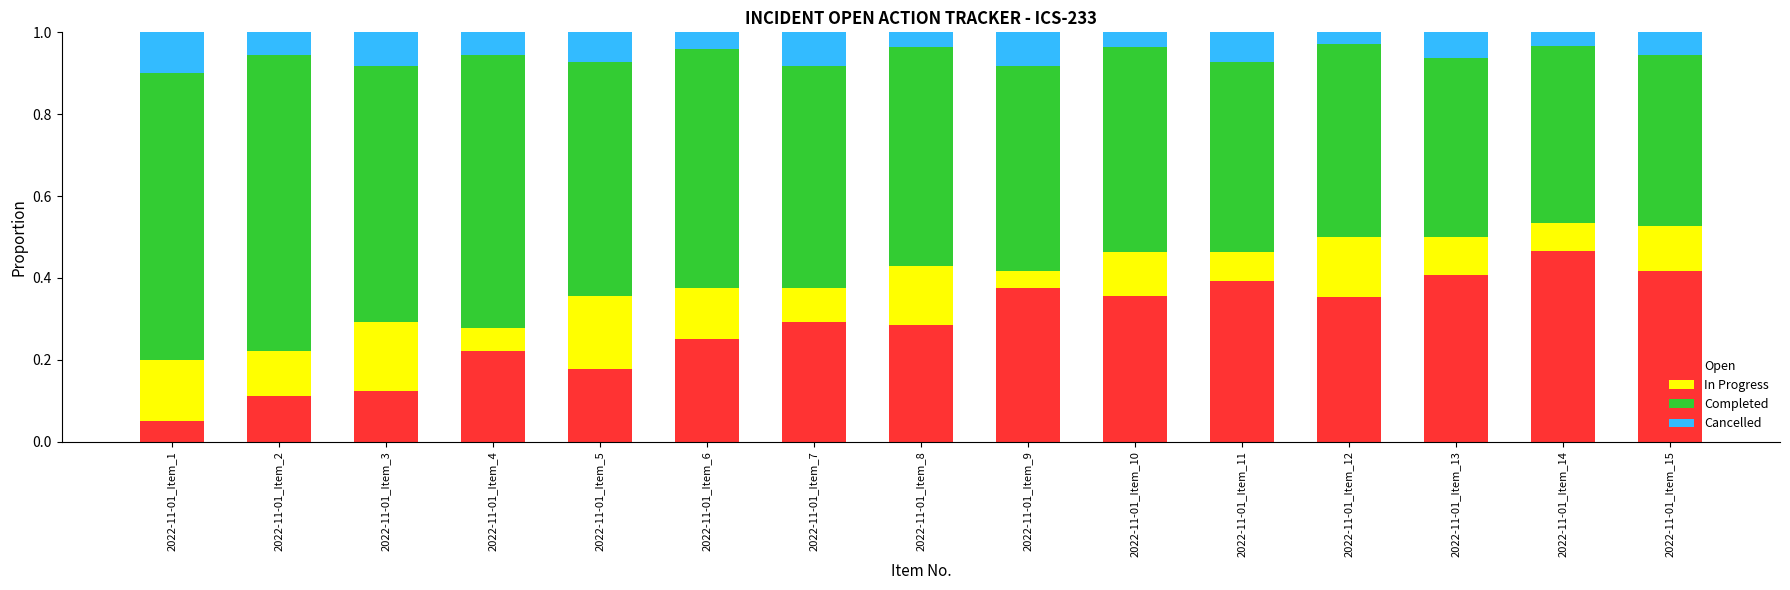

Which category has the highest value in the Open series?

2022-11-01_Item_14